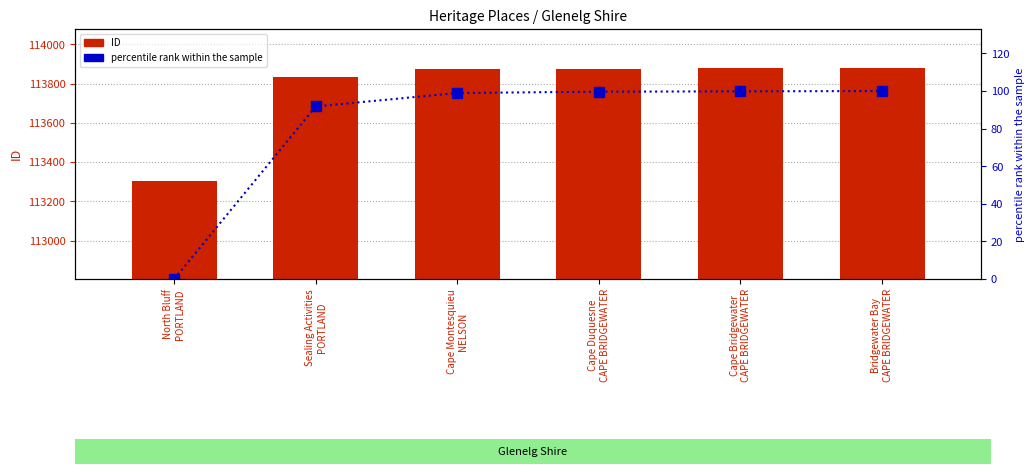

Reading left to right, transcribe all the data shown in this chart.

ID: 113304.0	113831.0	113872.0	113876.0	113877.0	113878.0
percentile rank within the sample: 0.0	91.8	99.0	99.7	99.8	100.0